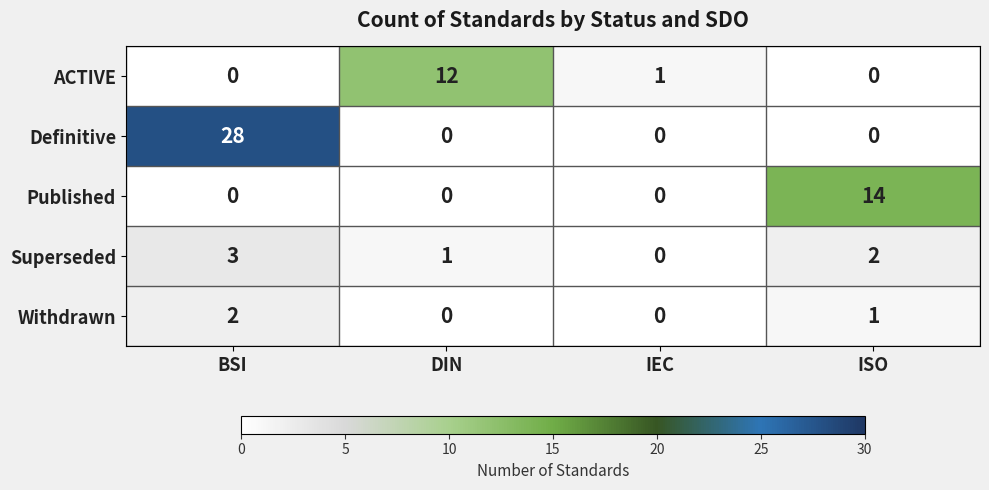

Which series changed the most between BSI and ISO?

Definitive